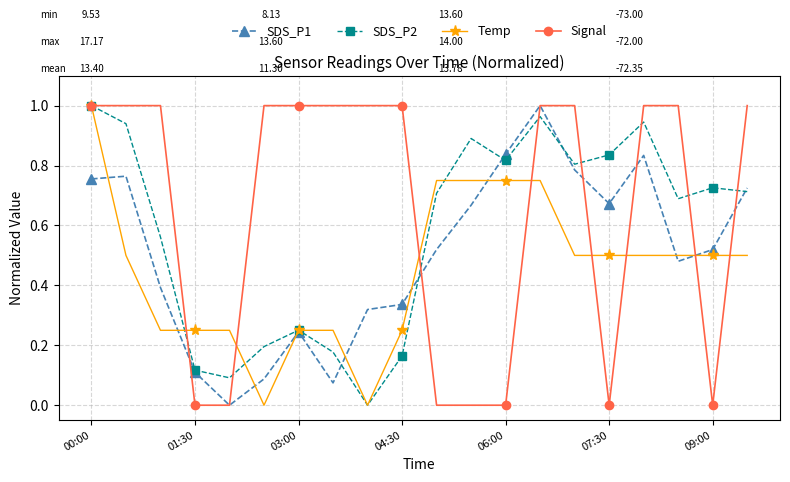

True or false: SDS_P2 has more than 2 interior local peaks.

True